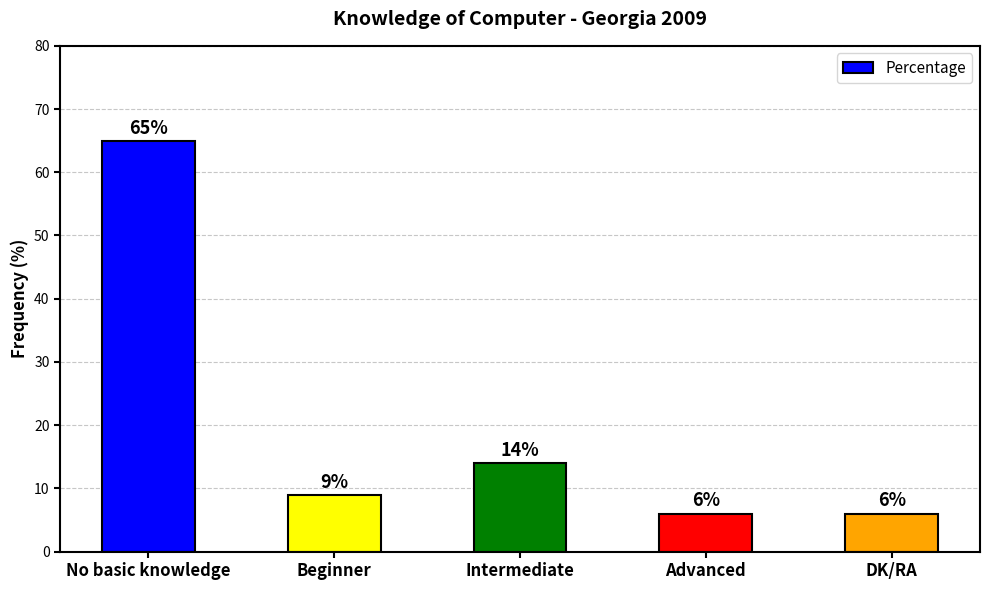

Reading right to left, what are all the values shown in this chart?

DK/RA=6	Advanced=6	Intermediate=14	Beginner=9	No basic knowledge=65